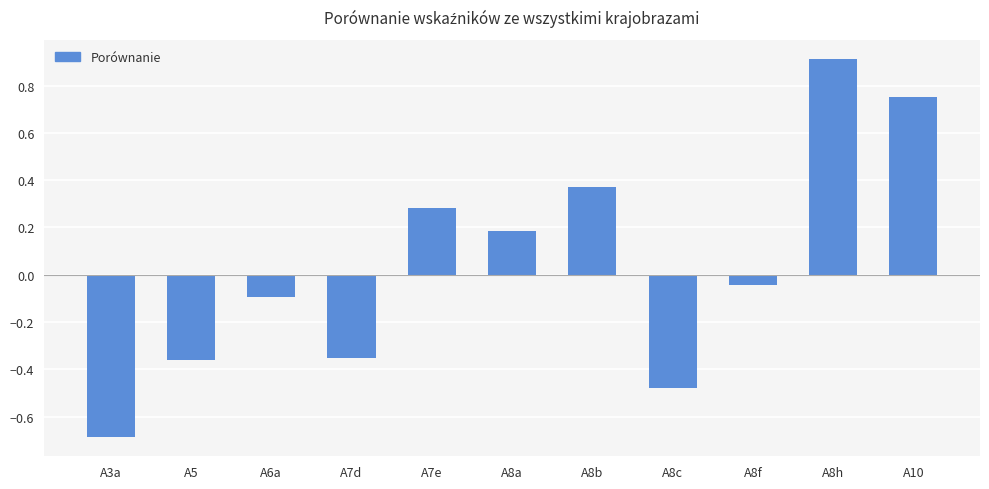

At which category does the chart reach its peak across all series?

A8h